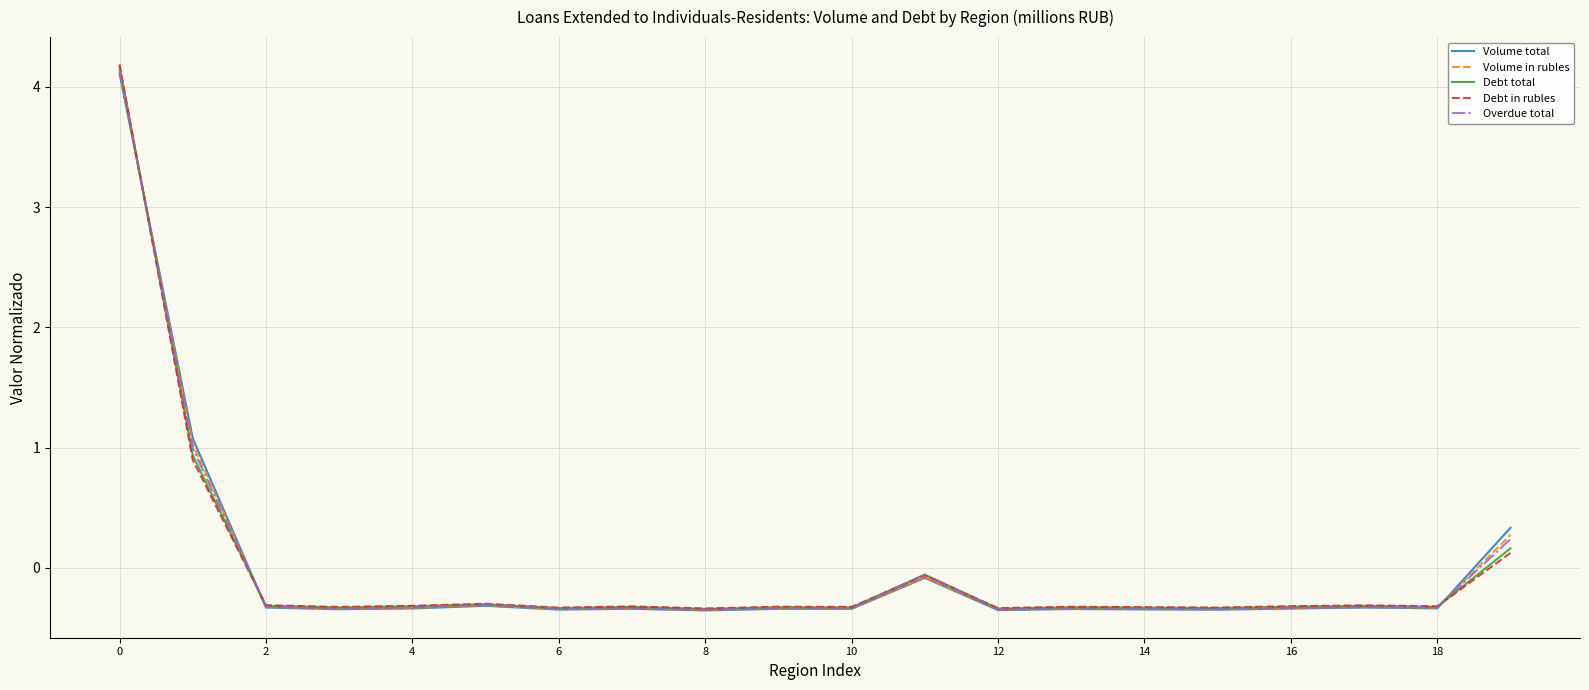

What is the difference between the second highest and minimum values in the Volume total series?

1.4